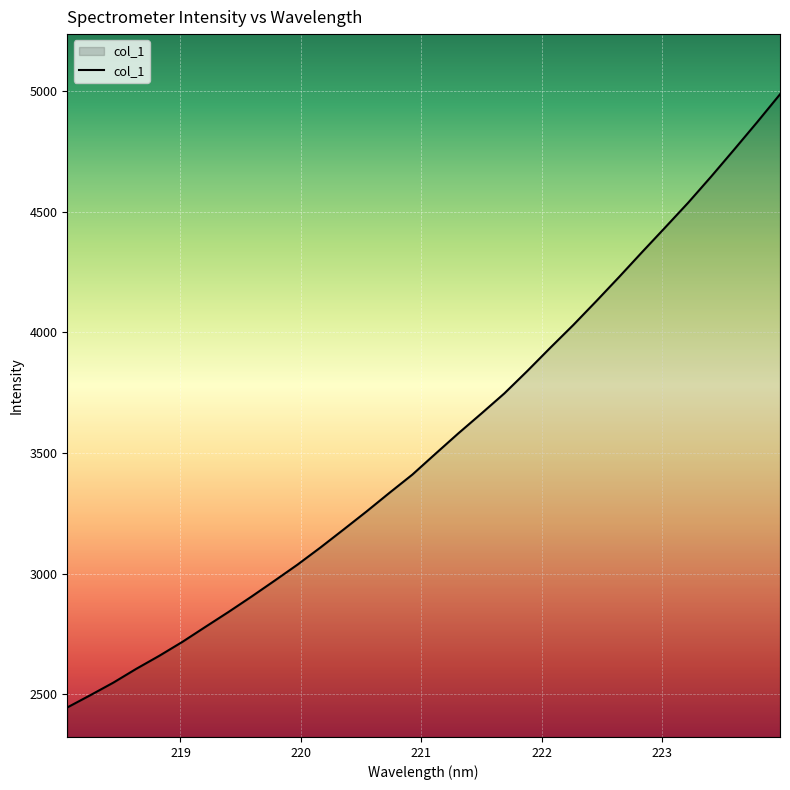

True or false: there are more than 2 points higher than both neighbors.

False